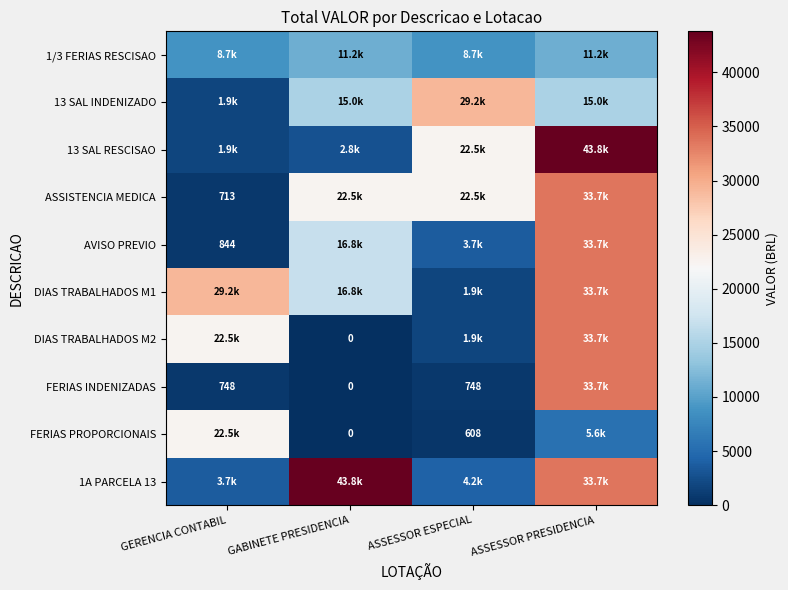

At which label is FERIAS INDENIZADAS closest to 16839?

GERENCIA CONTABIL